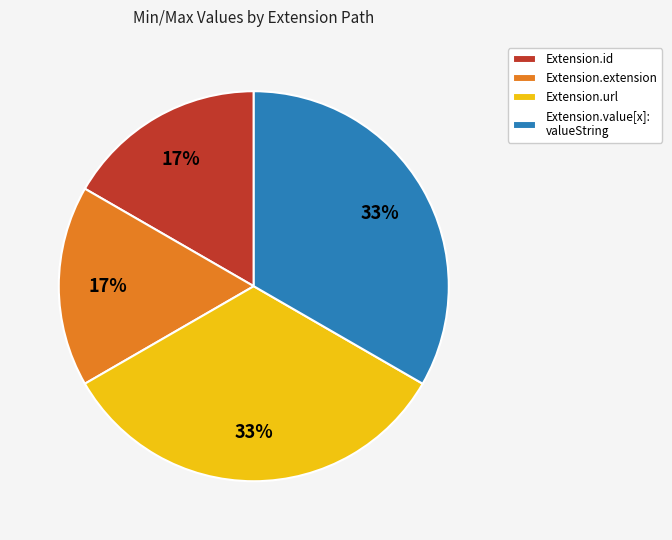

The Extension.extension slice represents 7% of the pie. True or false?

False